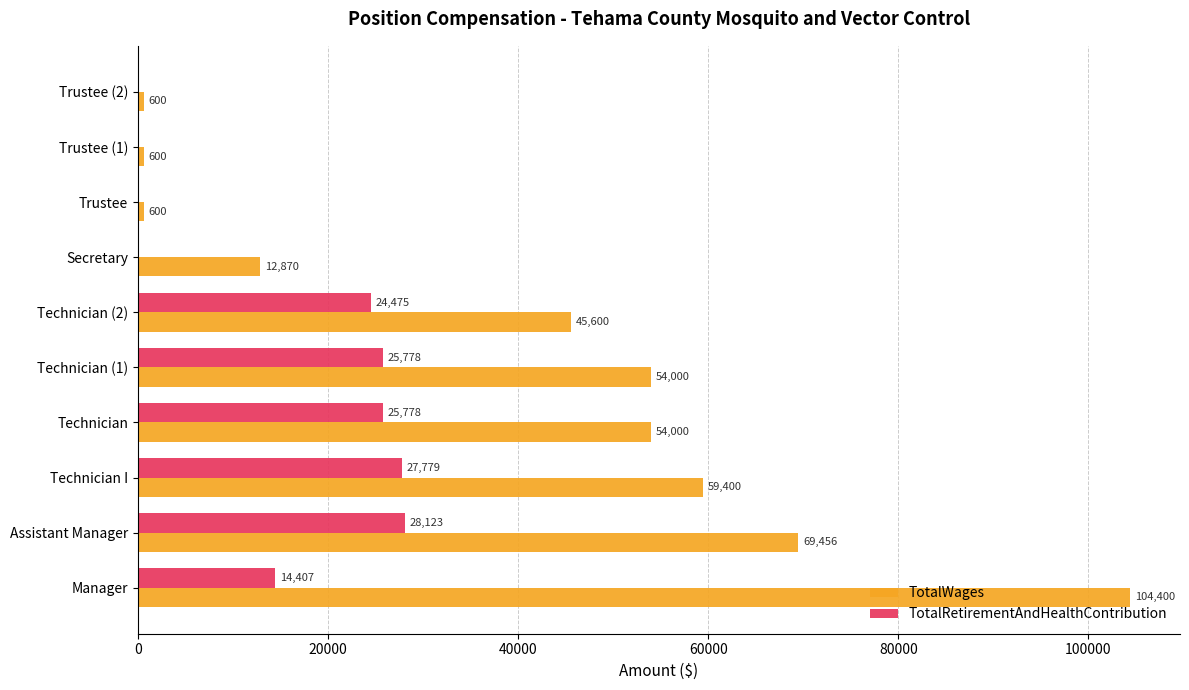

What is the sum of the TotalRetirementAndHealthContribution values at Technician (2) and Secretary?

24475